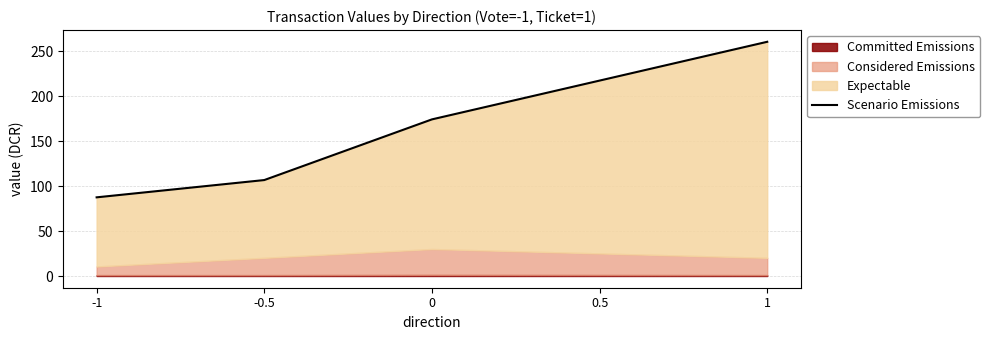

How many data points are above 174?

3